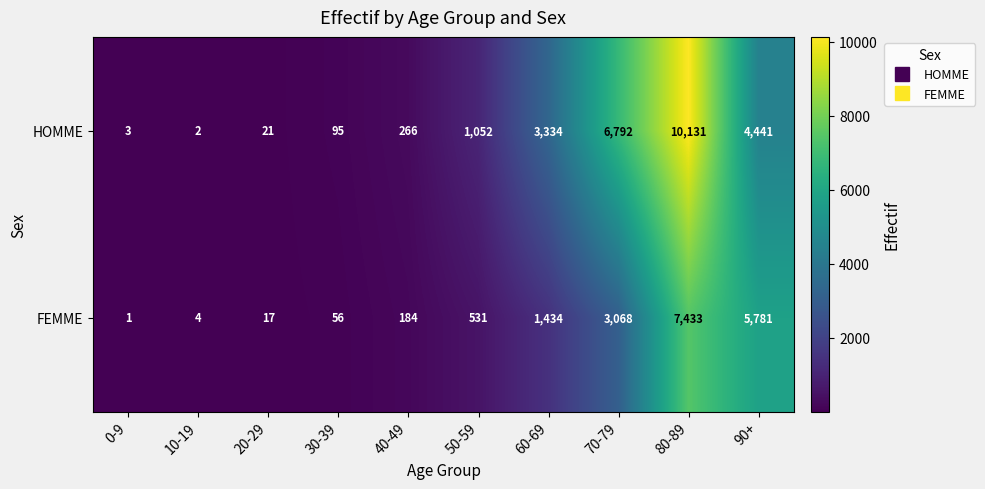

Reading left to right, transcribe all the data shown in this chart.

HOMME: 3	2	21	95	266	1052	3334	6792	10131	4441
FEMME: 1	4	17	56	184	531	1434	3068	7433	5781